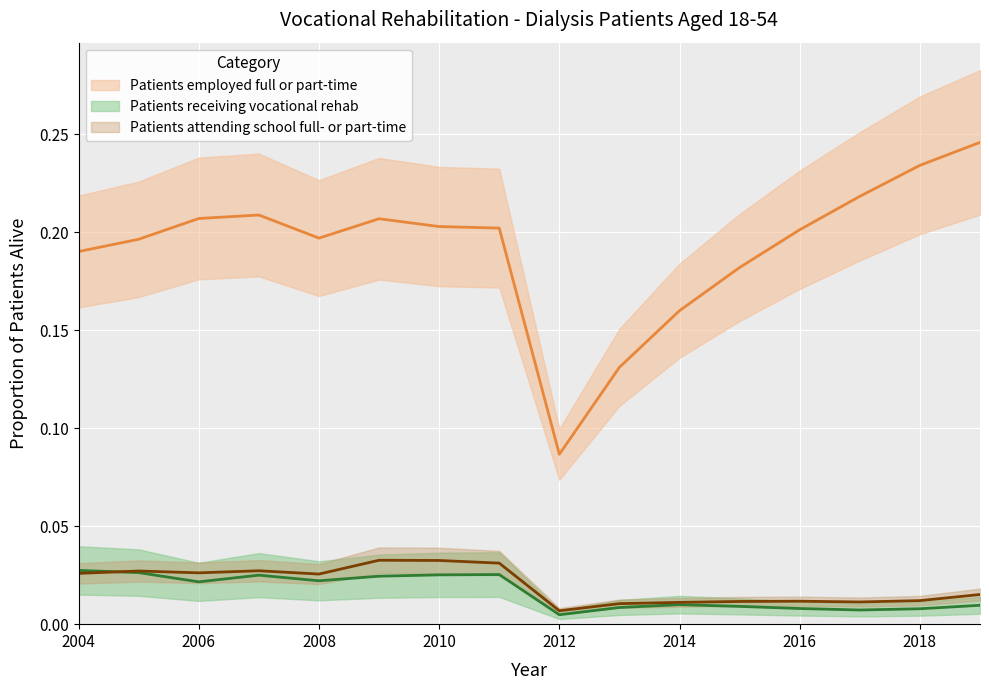

Reading left to right, transcribe all the data shown in this chart.

Patients employed full or part-time: 0.2	0.2	0.2	0.2	0.2	0.2	0.2	0.2	0.1	0.1	0.2	0.2	0.2	0.2	0.2	0.2
Patients receiving vocational rehab: 0.0	0.0	0.0	0.0	0.0	0.0	0.0	0.0	0.0	0.0	0.0	0.0	0.0	0.0	0.0	0.0
Patients attending school full- or part-time: 0.0	0.0	0.0	0.0	0.0	0.0	0.0	0.0	0.0	0.0	0.0	0.0	0.0	0.0	0.0	0.0